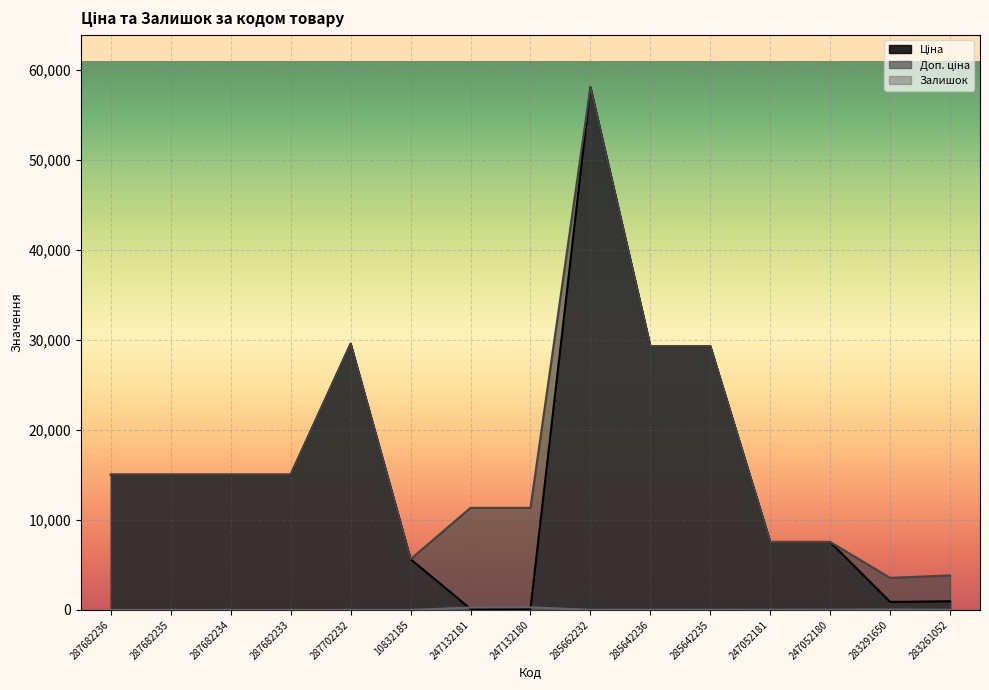

List the series in order of their peak value, highest first.

Ціна, Доп. ціна, Залишок